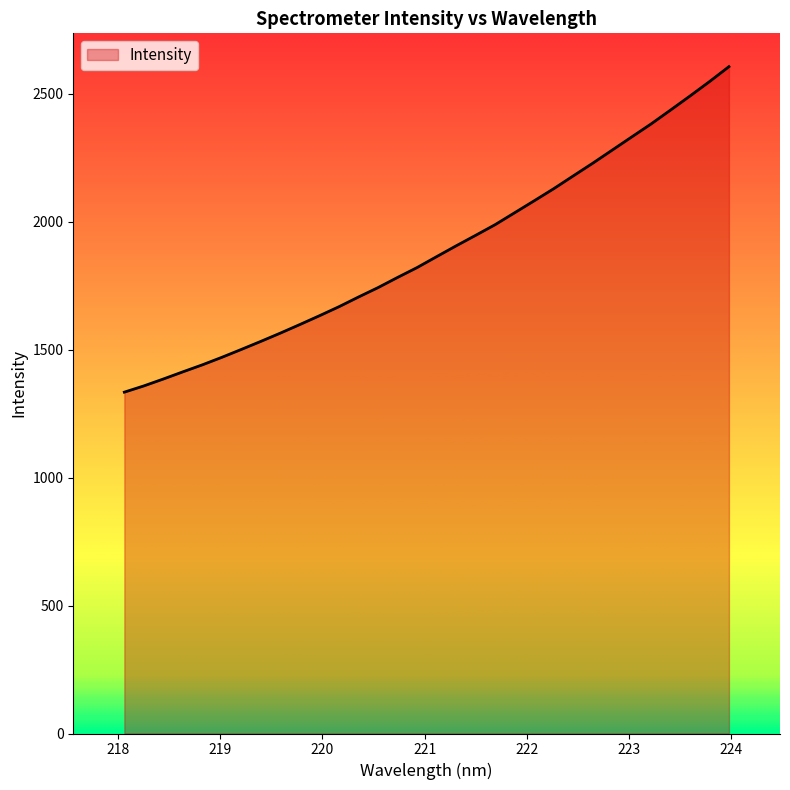

What is the difference between the maximum and minimum values?

1271.8